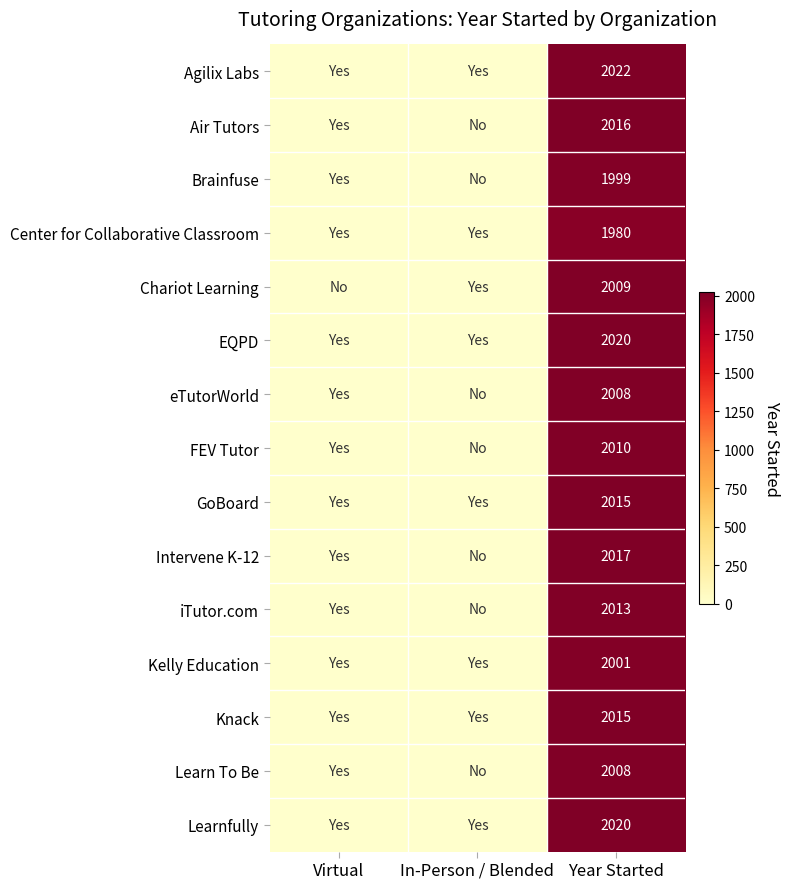

What is the spread (max minus min) of values at Year Started?

42